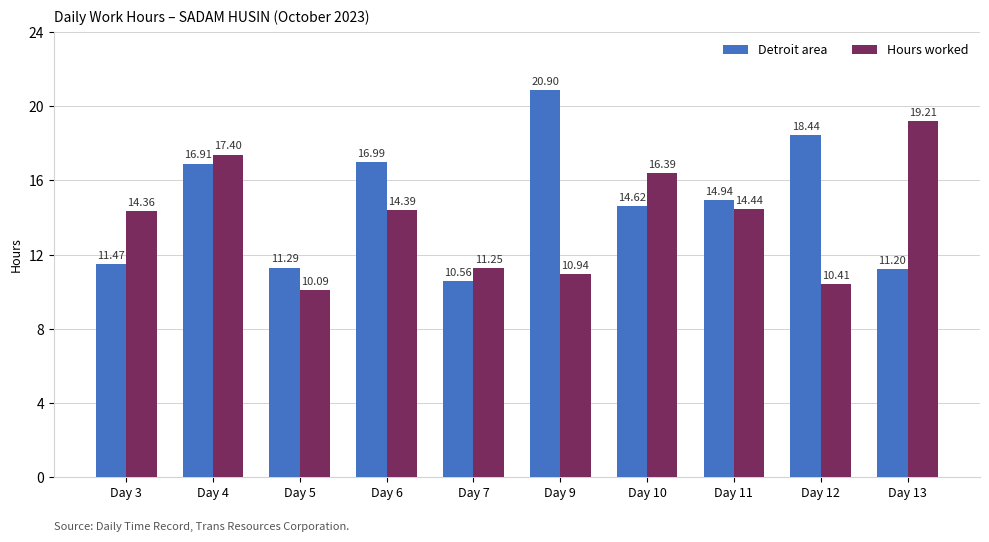

What is the difference between the Detroit area values at Day 5 and Day 13?

0.1